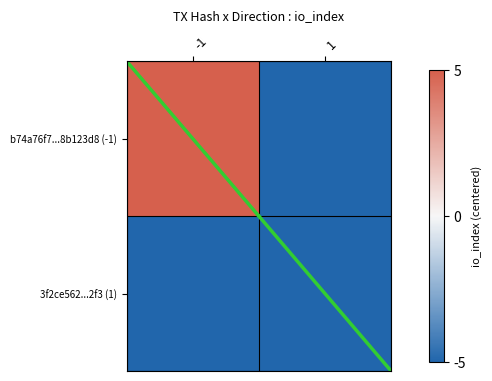

Rank the series by their average value, from highest to lowest.

b74a76f7...8b123d8 (-1), 3f2ce562...2f3 (1)